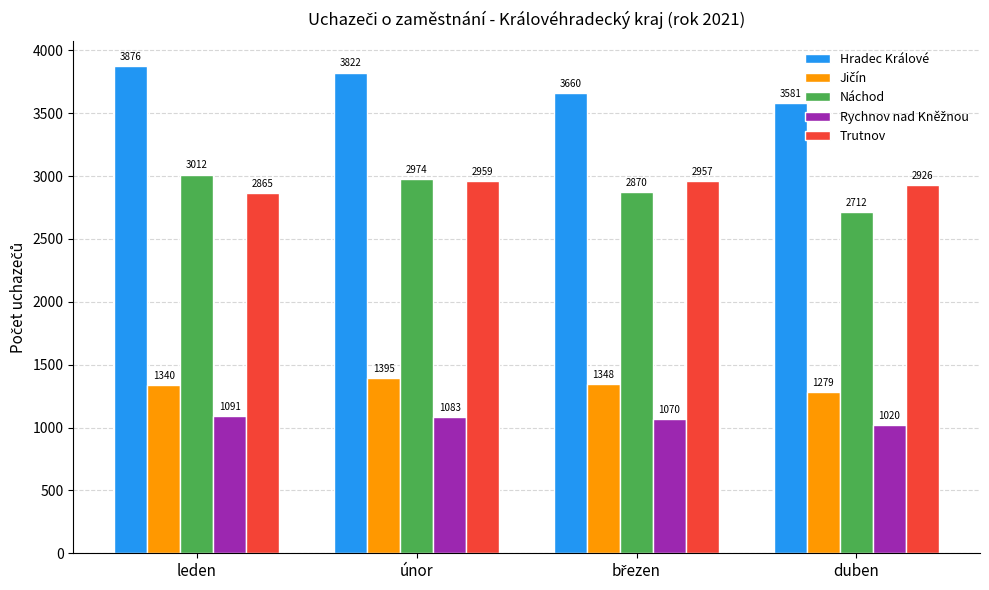

How many series are shown in this chart?

5